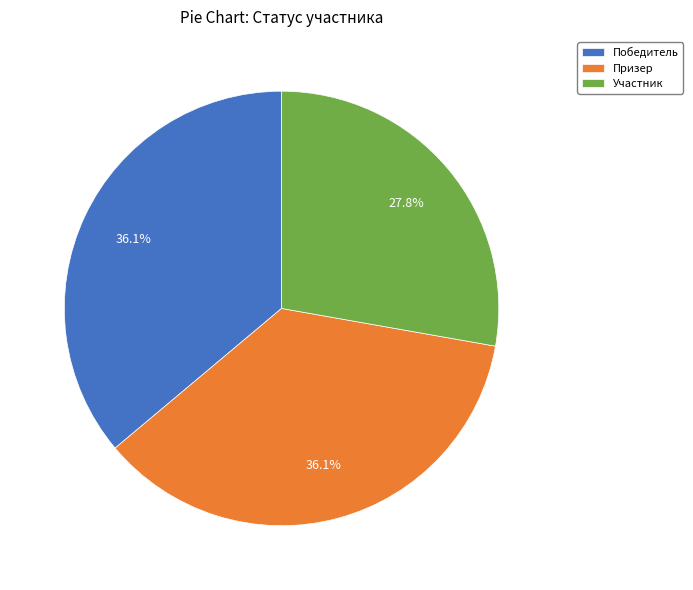

What percentage is the Победитель slice, to the nearest percent?

36%